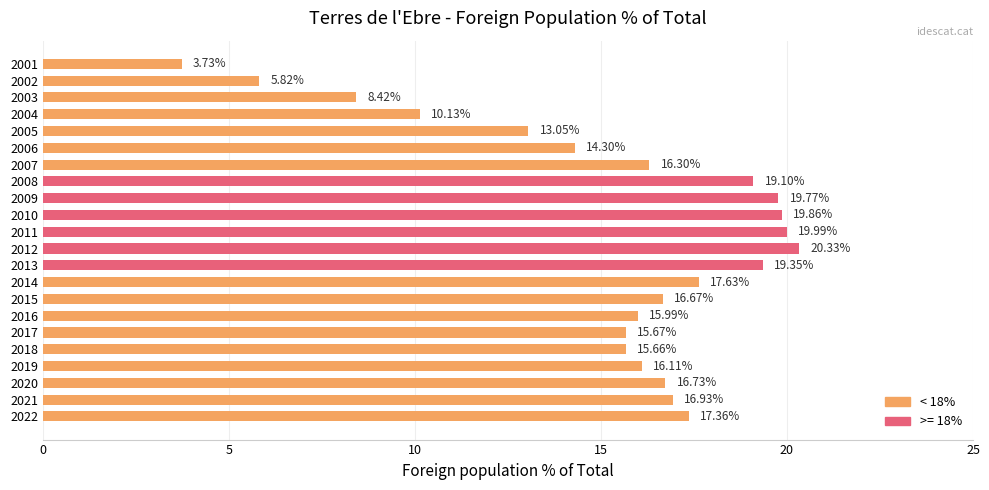

What is the difference between the maximum and minimum values?

16.6